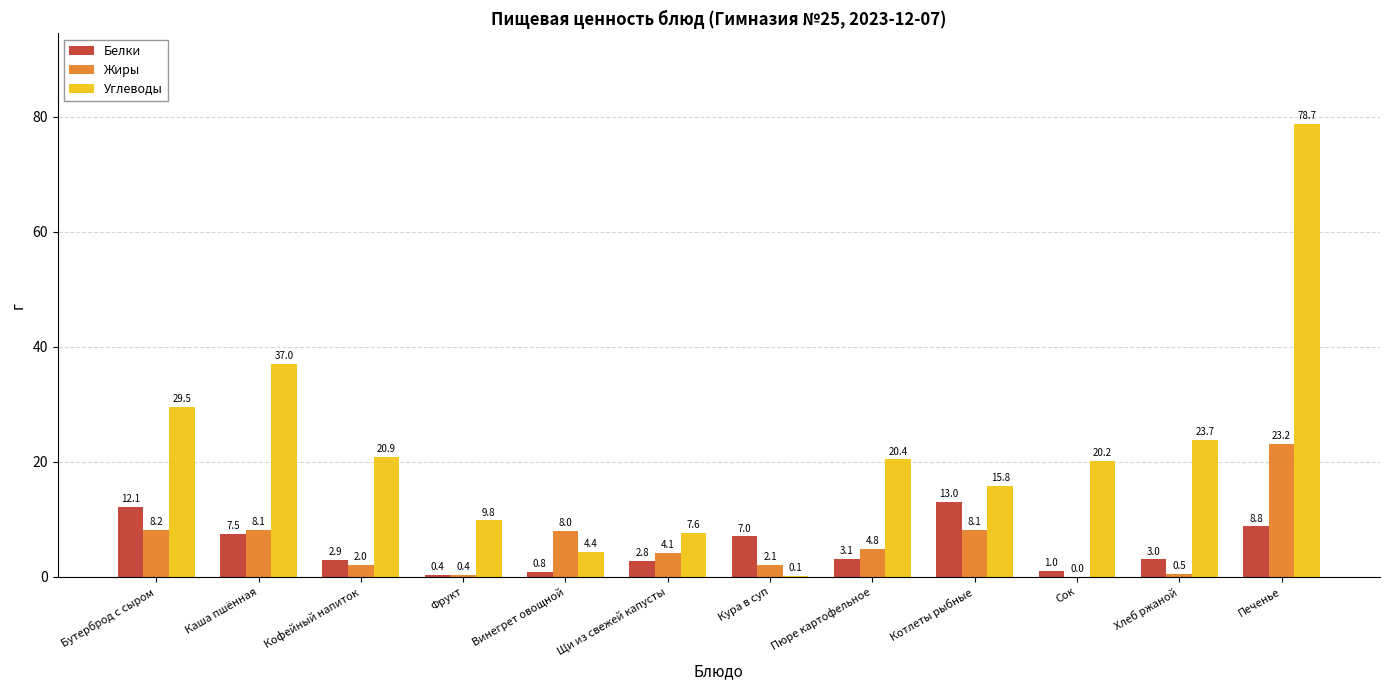

What is the sum of all Жиры values?

69.5